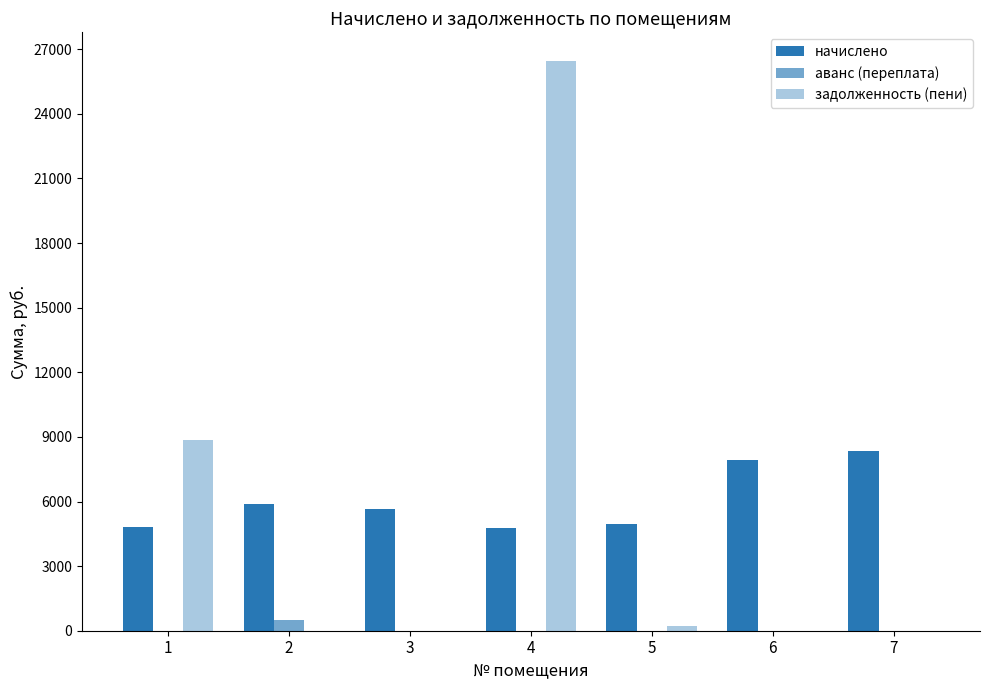

Count the number of data series in this chart.

3